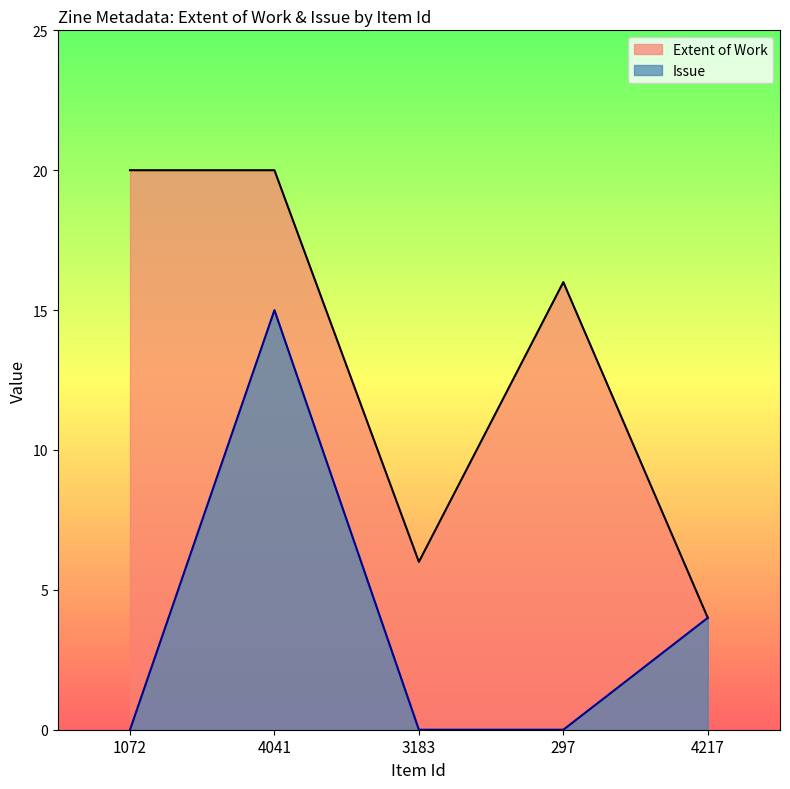

True or false: Extent of Work and Issue cross at least once.

False